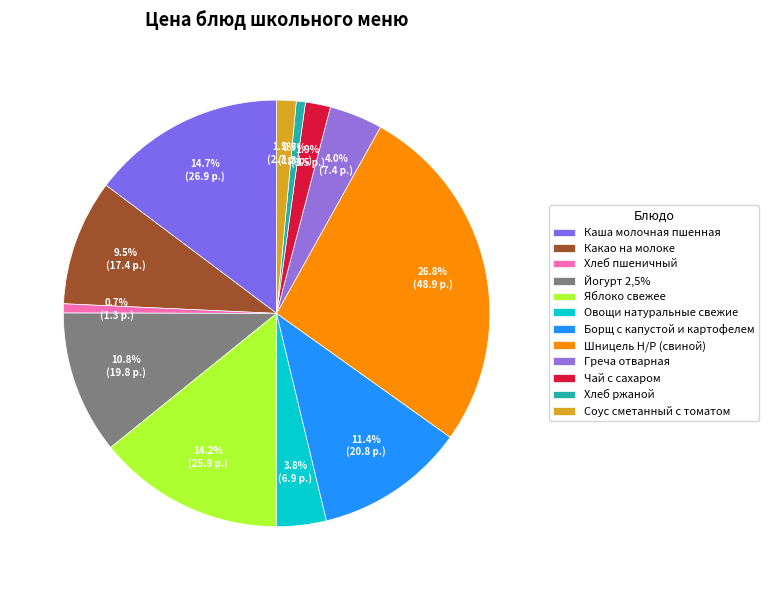

Which category has the biggest portion of the pie?

Шницель Н/Р (свиной)